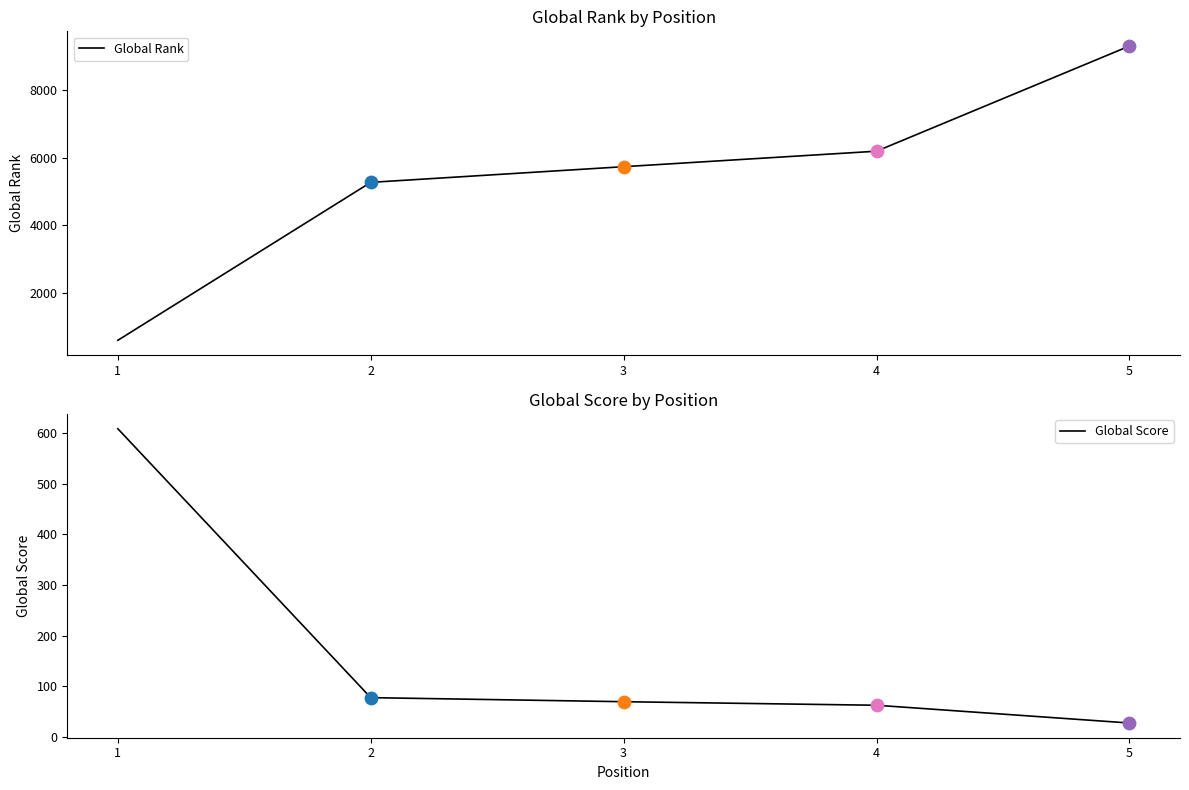

Which series reaches the maximum Y coordinate?

Global Rank